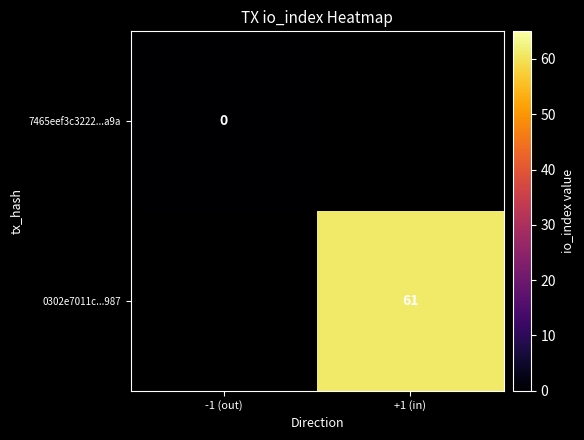

The value of 0302e7011c...987 at +1 (in) is 98. True or false?

False